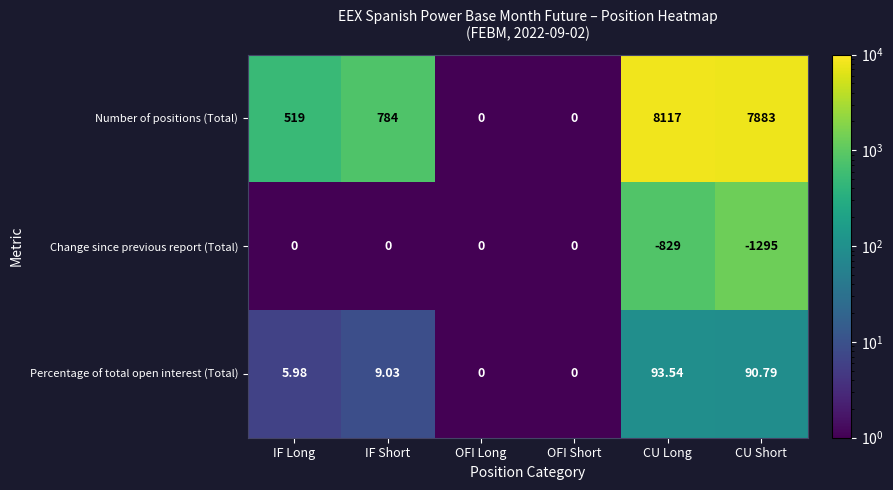

At which label does Number of positions (Total) reach its peak?

CU Long